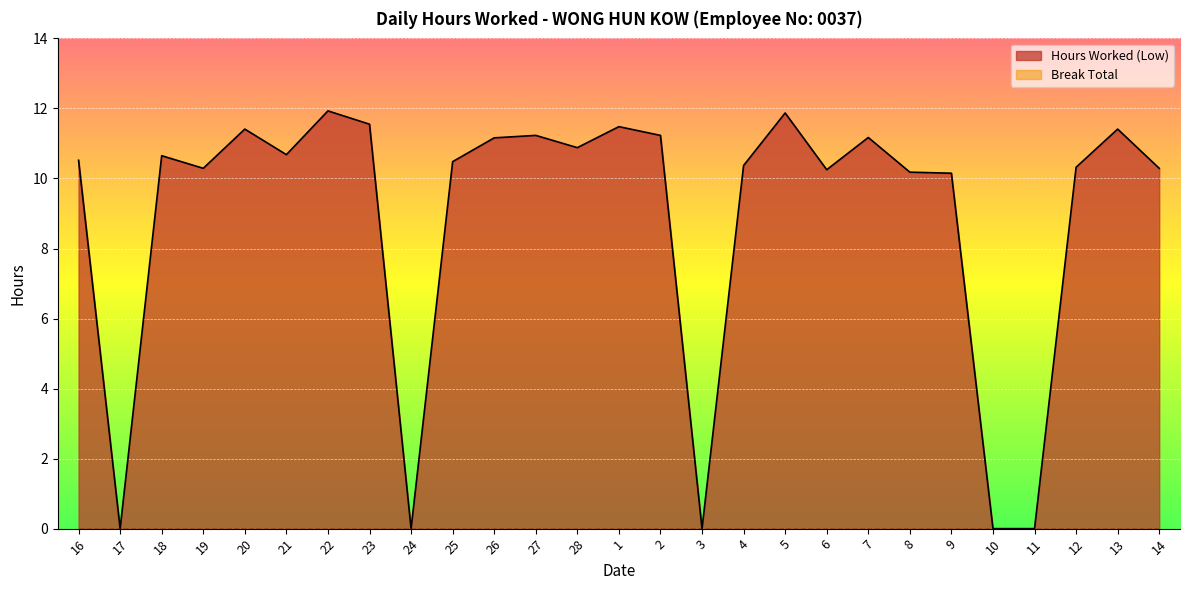

True or false: the data shows 10.4 at 4.

True